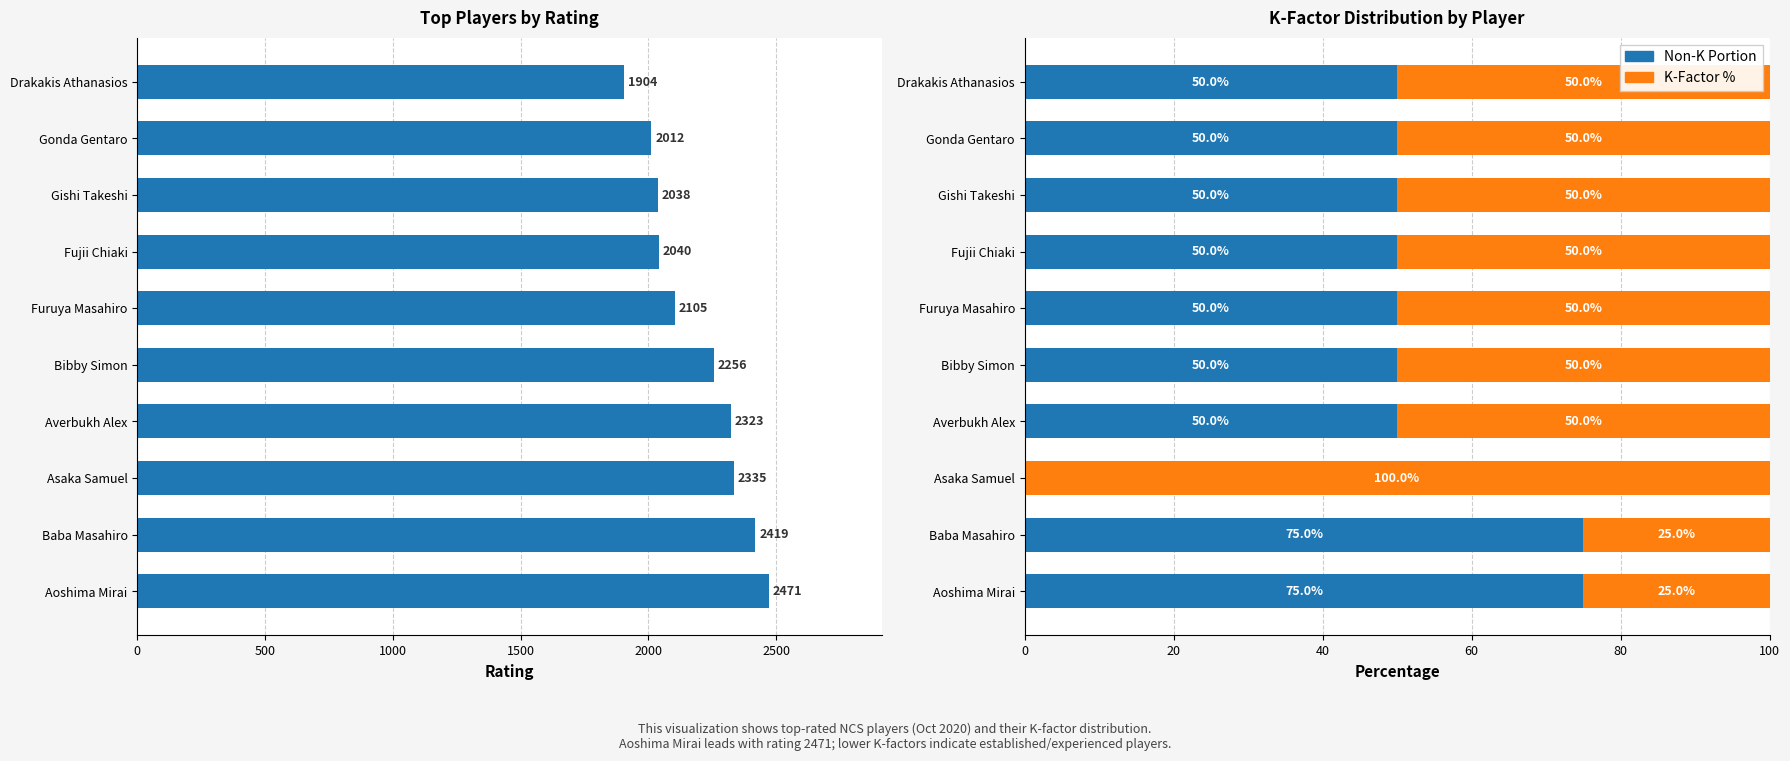

What is the sum of all K-Factor % values?

500